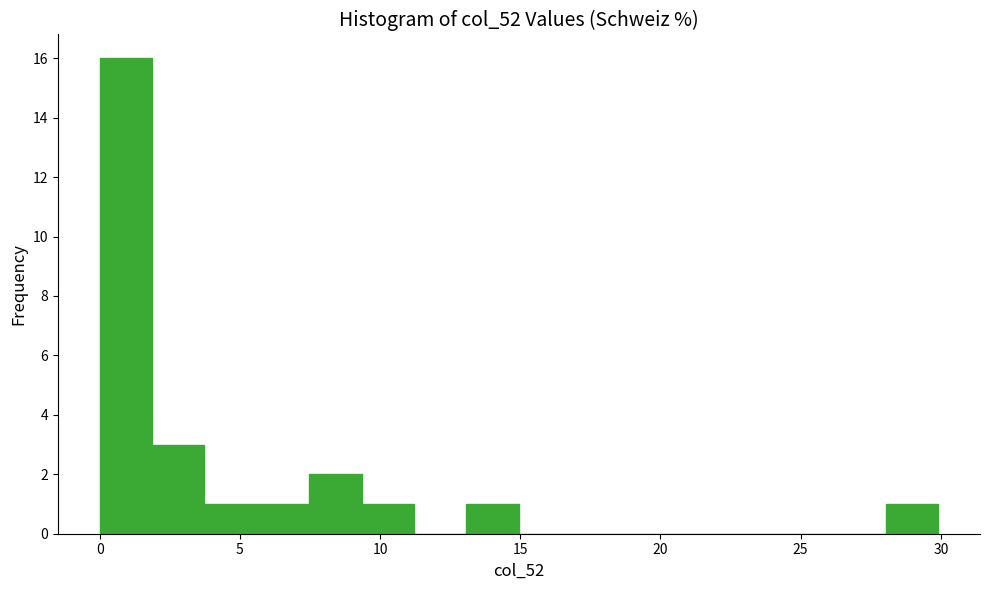

Around what value on the x-axis is the tallest bar? Give the approximate position of its centre, as read against the axis.

1.0